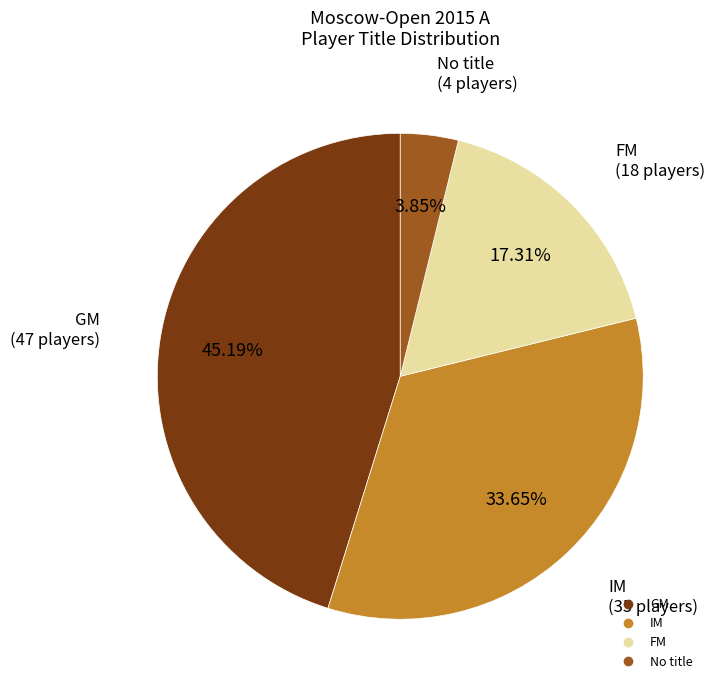

Is there any slice that represents more than half of the pie?

No